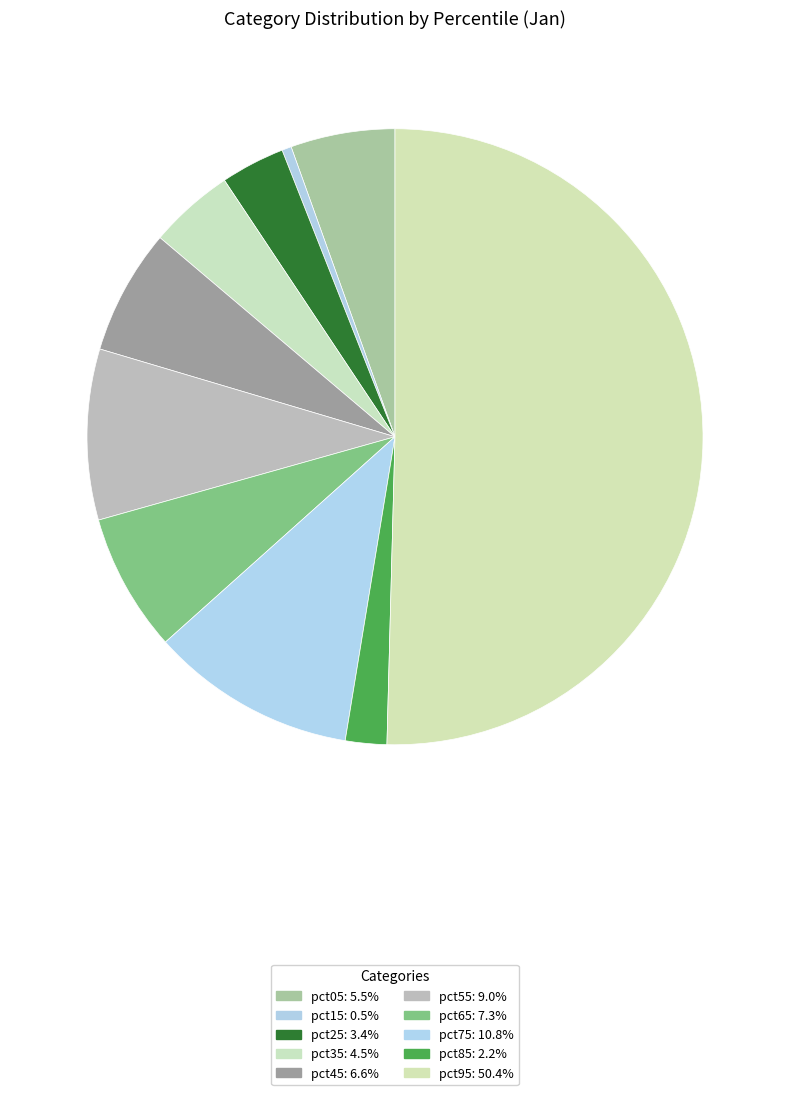

True or false: pct05 accounts for 5% of the total.

True